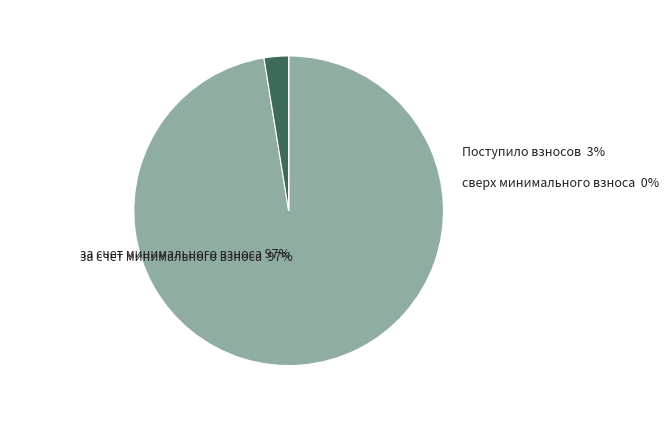

To the nearest percent, what is the average slice percentage?

33%